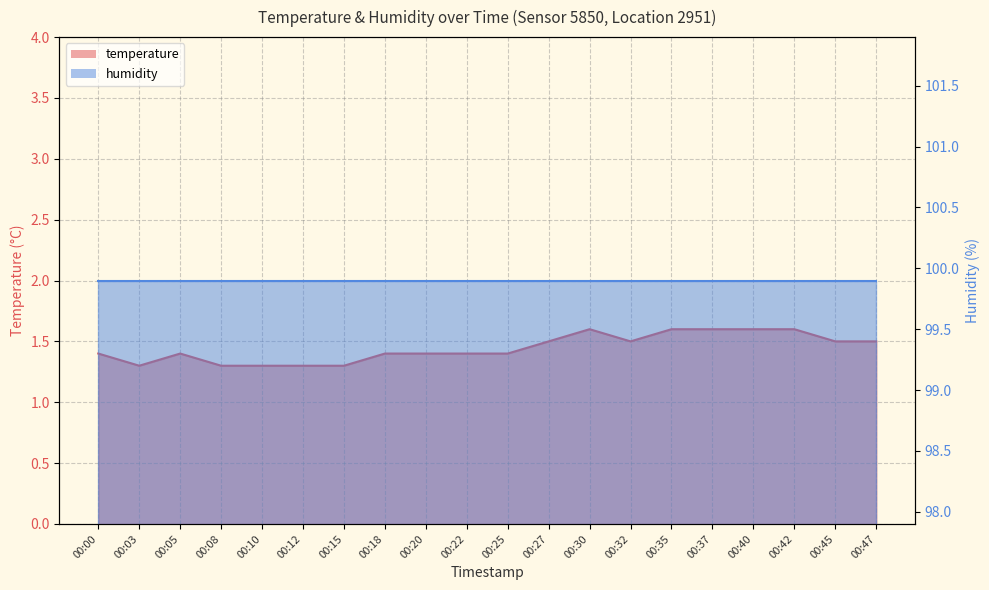

Reading left to right, extract all data points from this chart.

1.4	1.3	1.4	1.3	1.3	1.3	1.3	1.4	1.4	1.4	1.4	1.5	1.6	1.5	1.6	1.6	1.6	1.6	1.5	1.5